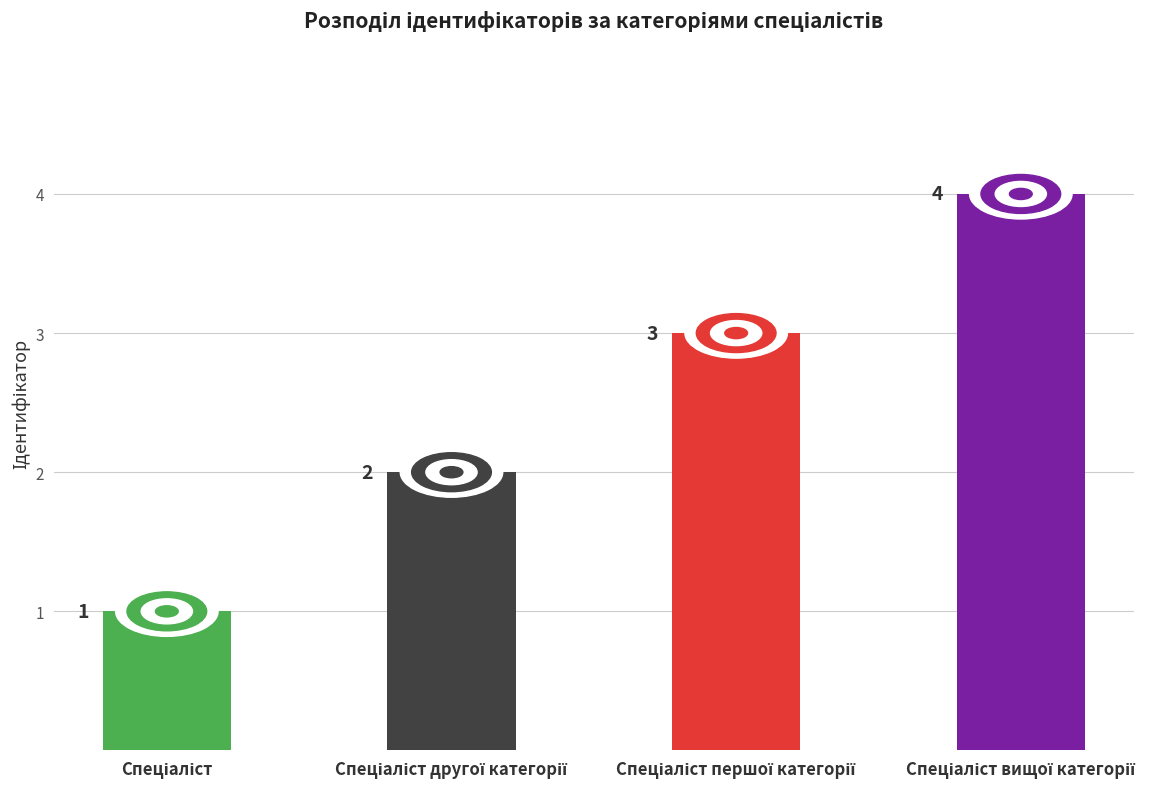

What is the difference between the second highest and second lowest values?

1